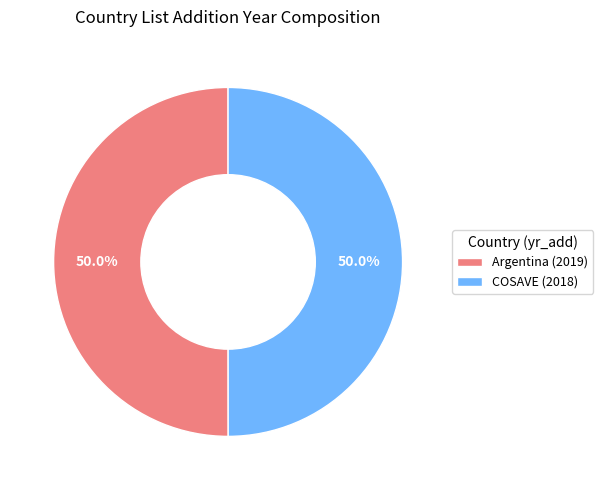

How many segments does this pie chart have?

2